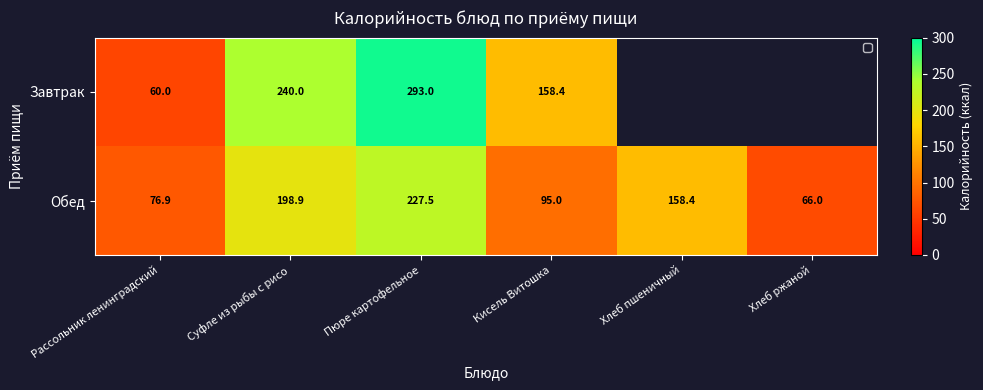

What is the total value across all series at Рассольник ленинградский?

136.9